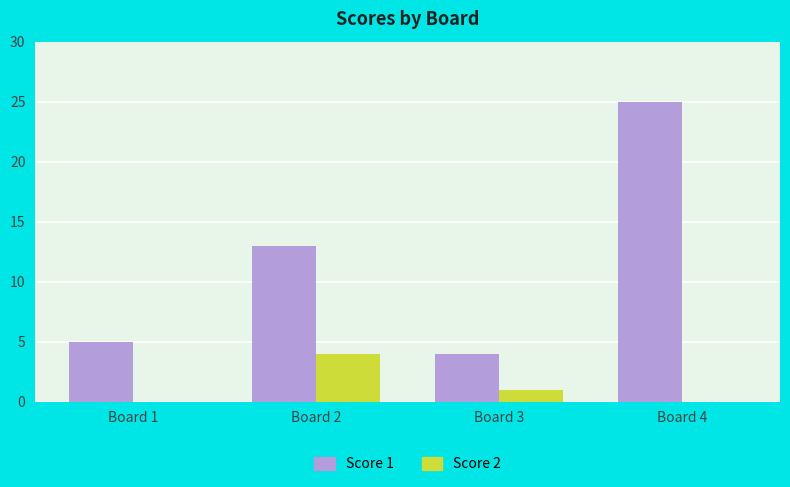

Reading right to left, list all the values displayed in this chart.

Score 1: 25	4	13	5
Score 2: 0	1	4	0